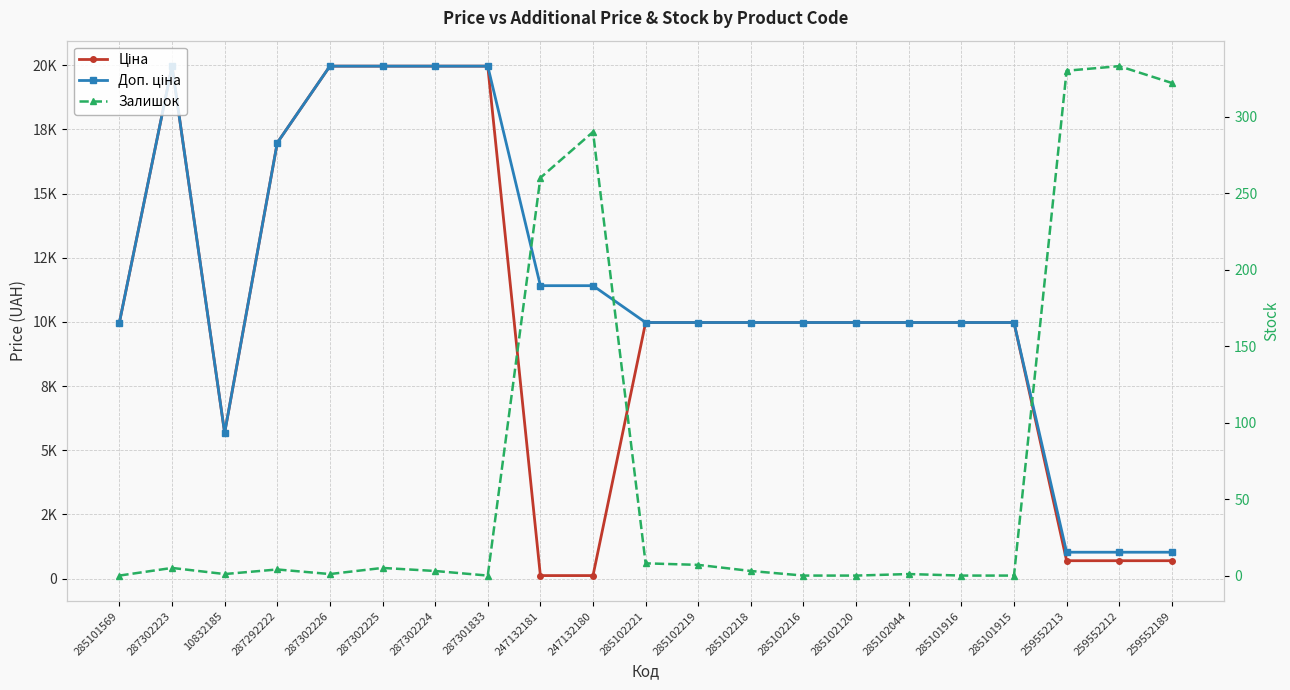

At which label does Залишок reach its peak?

259552212